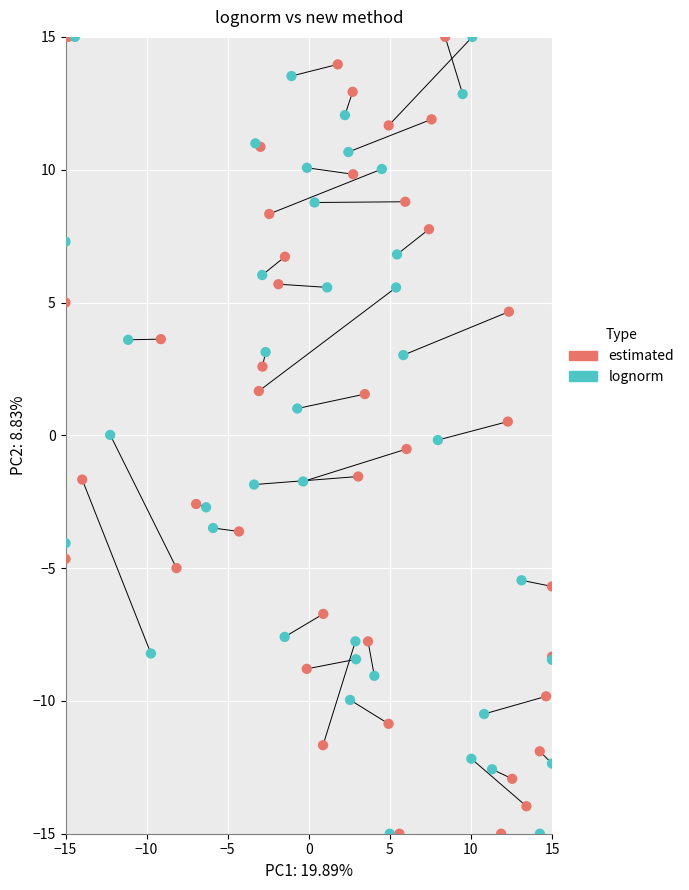

What are all the series names shown in the legend?

estimated, lognorm